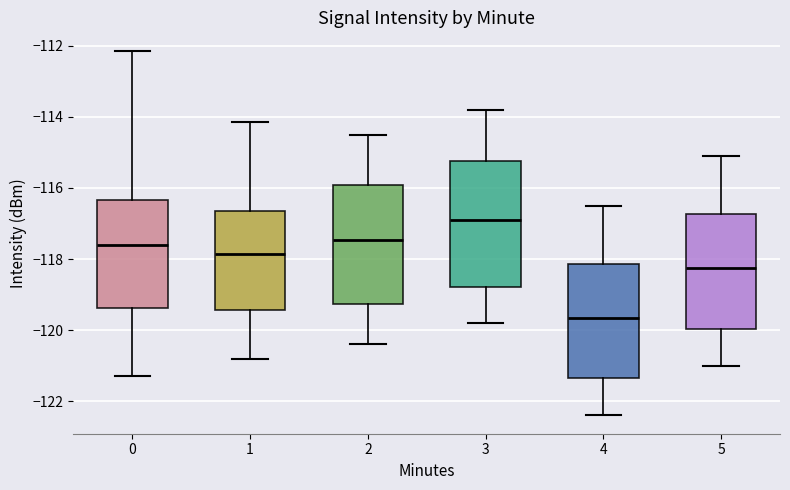

Reading left to right, transcribe this box plot: for each box, give where its median line is, the range the box spans, and where its two whiskers end, as read against the y-axis. The values are not printed on the chart, so give them approximately, as read against the axis.

0: median -117.6, box -119.4 to -116.4, whiskers -121.2 to -112.2
1: median -117.8, box -119.4 to -116.6, whiskers -120.8 to -114.2
2: median -117.4, box -119.2 to -116.0, whiskers -120.4 to -114.4
3: median -116.8, box -118.8 to -115.2, whiskers -119.8 to -113.8
4: median -119.6, box -121.4 to -118.2, whiskers -122.4 to -116.4
5: median -118.2, box -120.0 to -116.8, whiskers -121.0 to -115.0